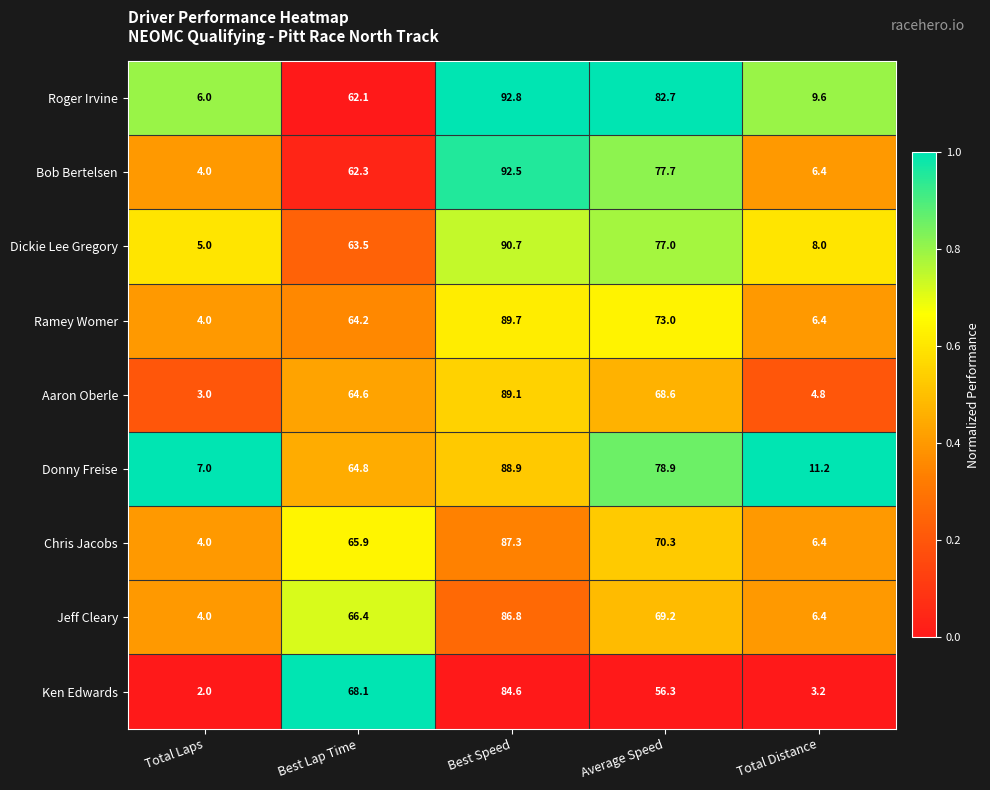

Between Total Laps and Best Speed, which series saw the biggest shift?

Bob Bertelsen